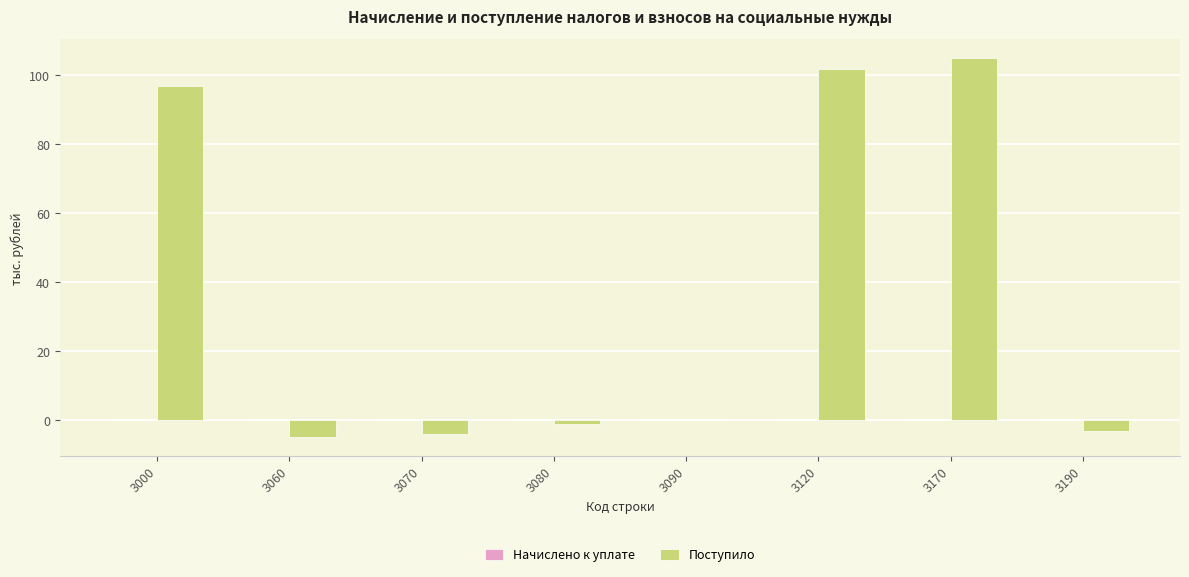

Where is the data nearest to the value 50?

3000